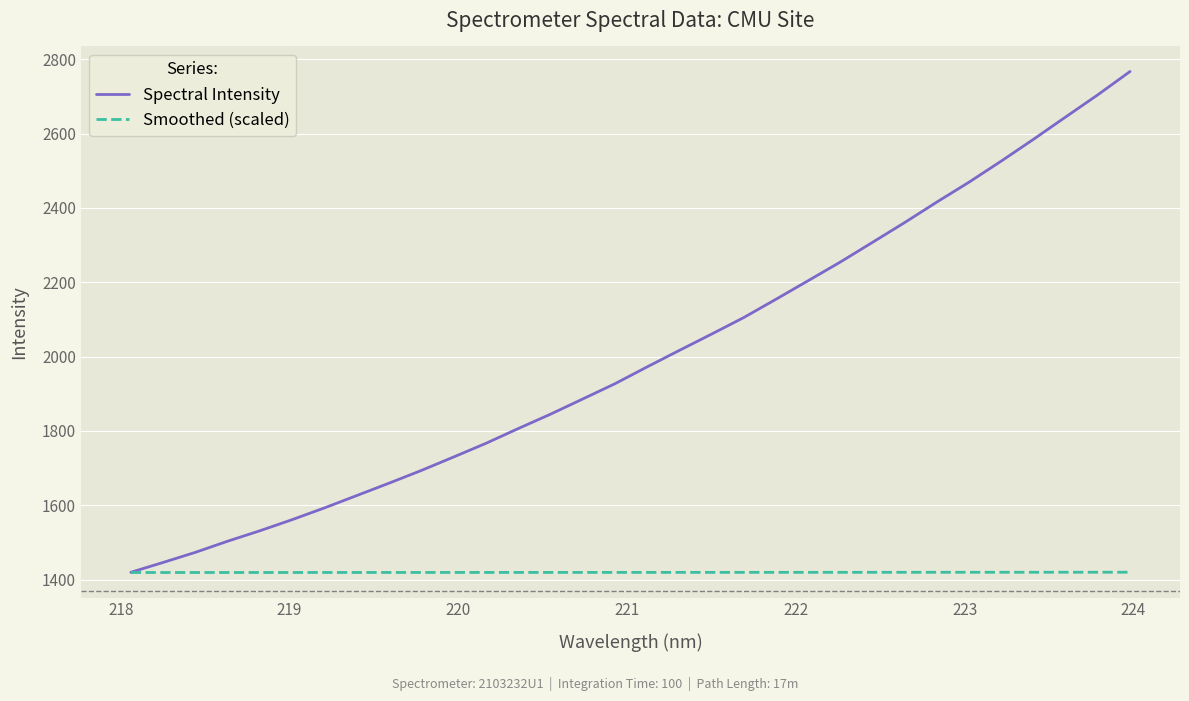

What is the lowest value of the Spectral Intensity series?

1419.4